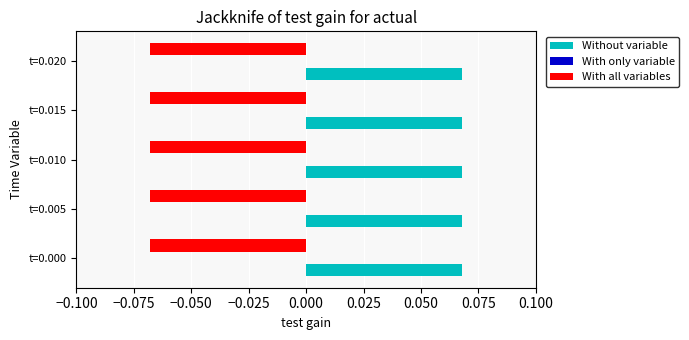

How many data points does each series have?

5